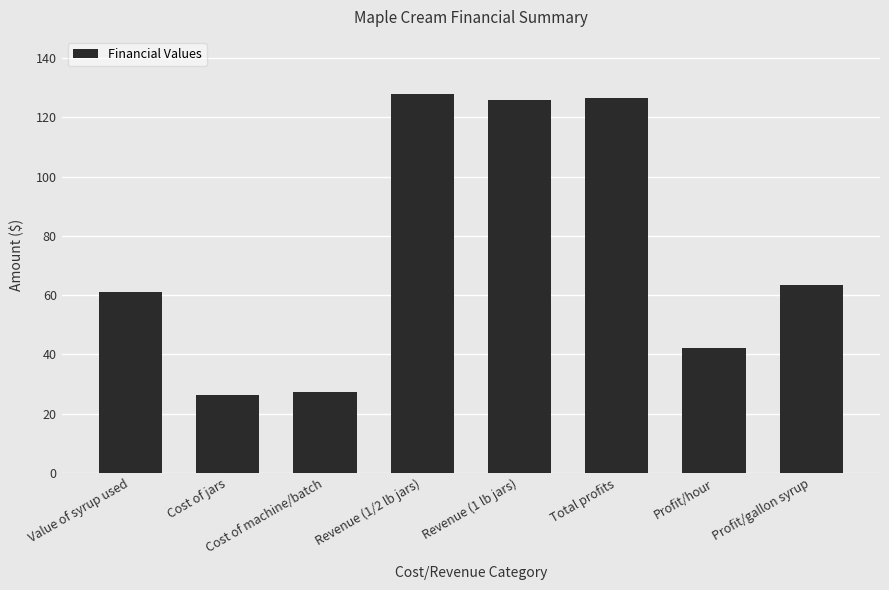

True or false: the data shows 27.2 at Cost of machine/batch.

True